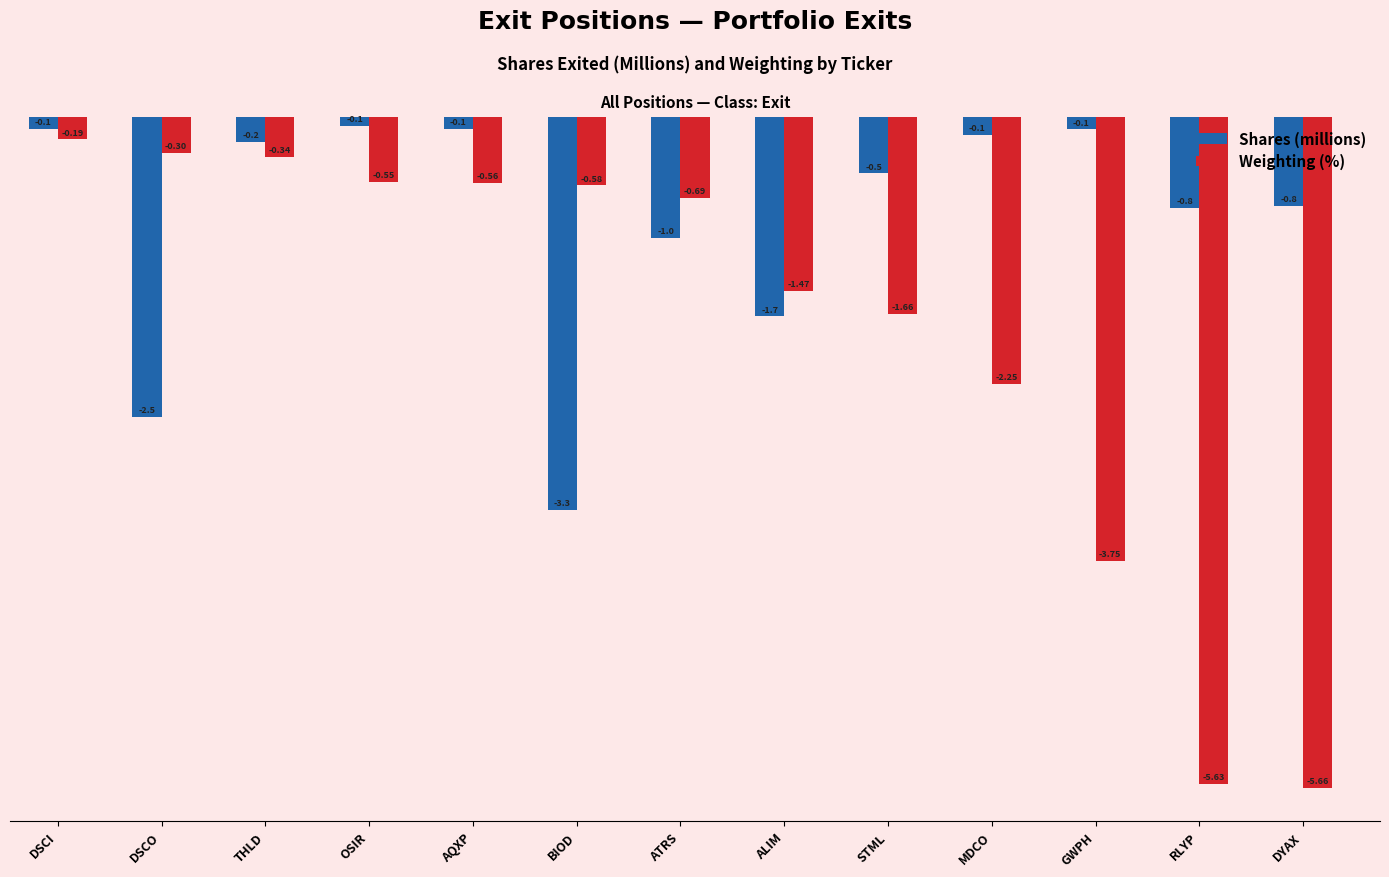

What is the difference between the maximum and minimum values in the Shares (millions) series?

3.2